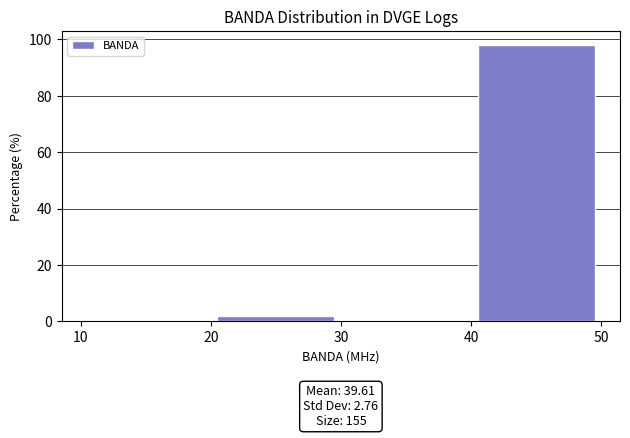

Which range on the x-axis has the tallest bar?

40 to 50